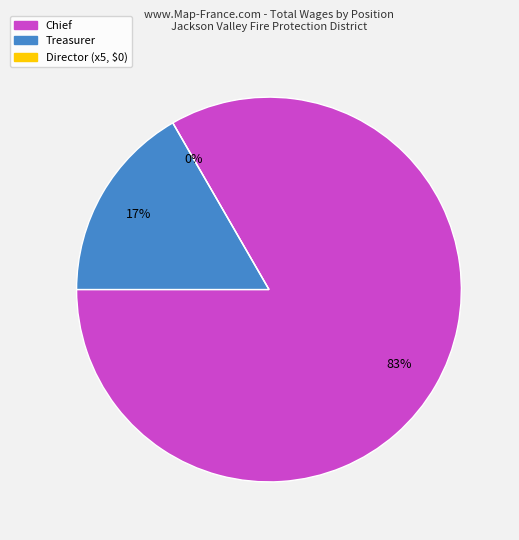

What percentage is NOT represented by Director?

100.0%